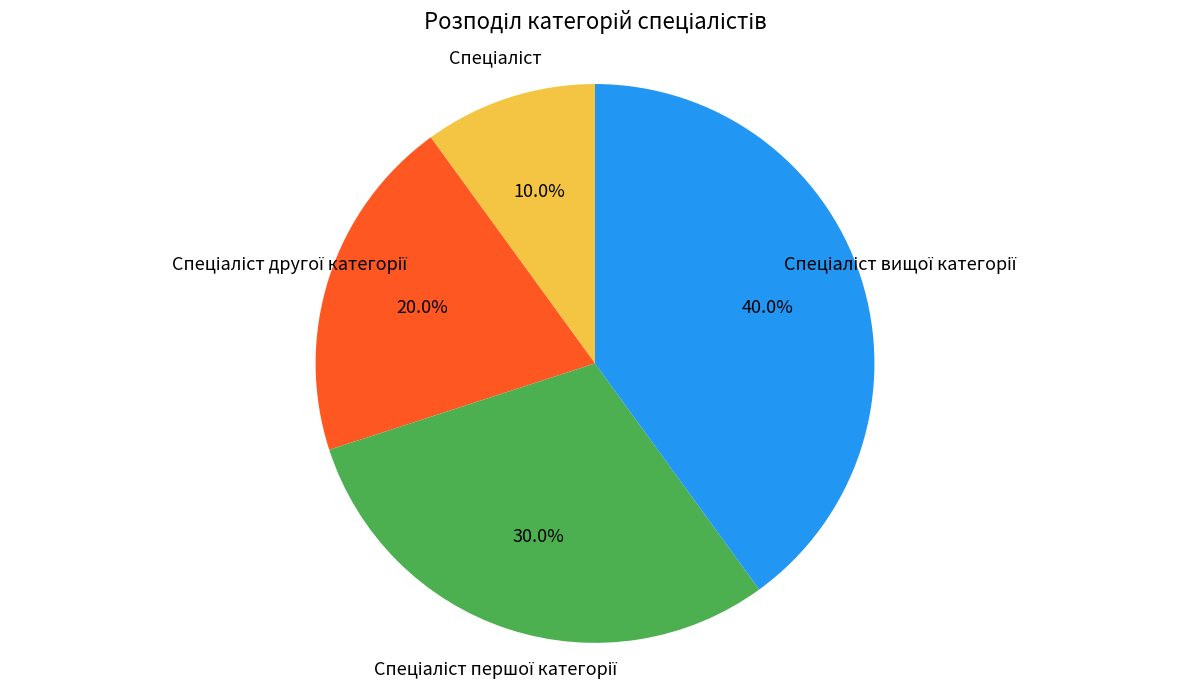

Does any single category account for the majority?

No